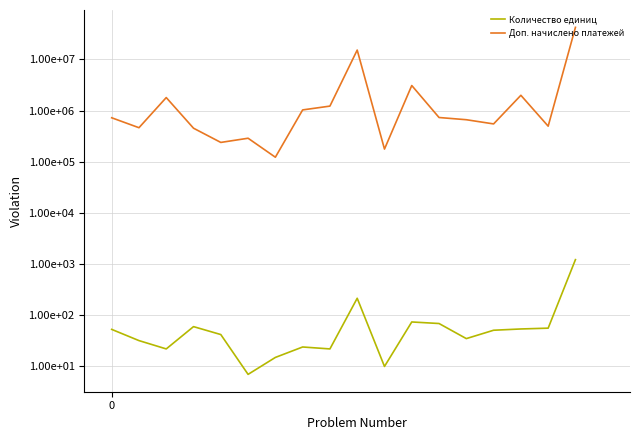

What is the average value of the Количество единиц series?

115